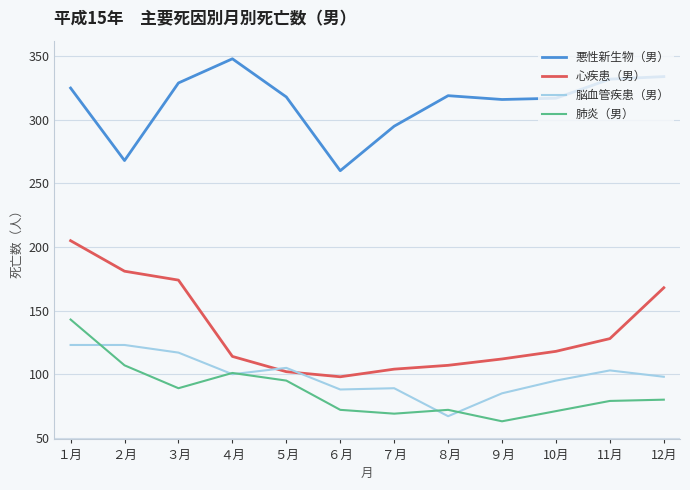

At how many categories does at least one series exceed 65?

12